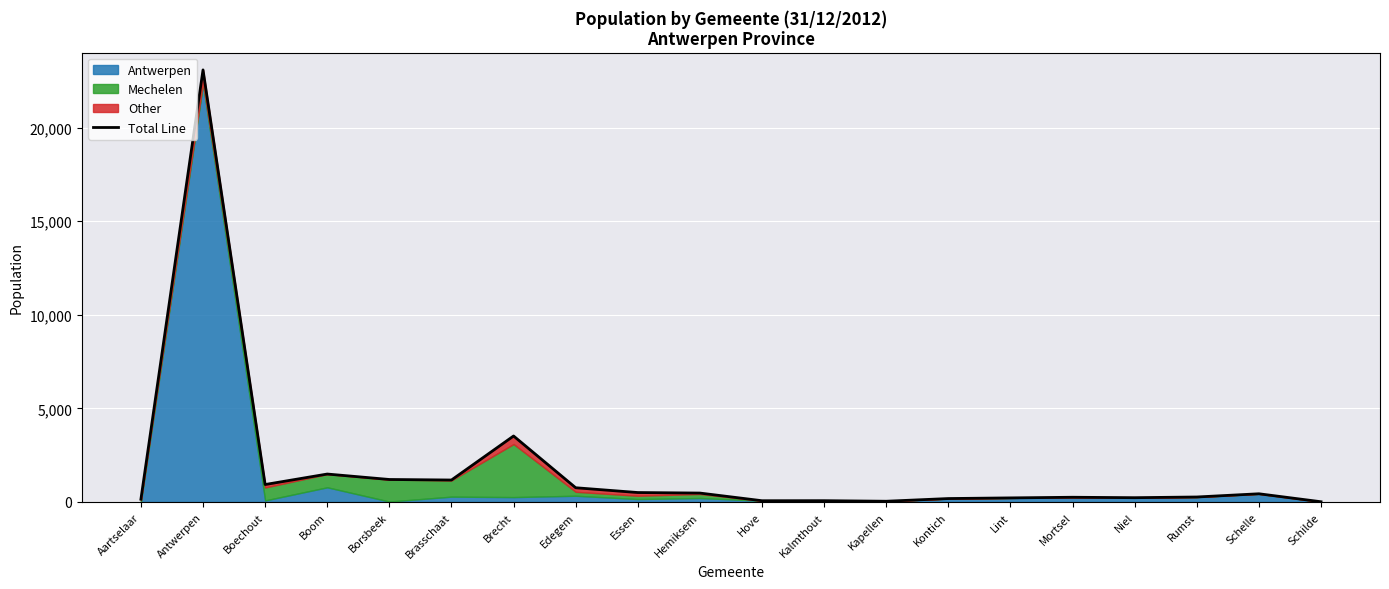

Reading left to right, list all the values displayed in this chart.

Aartselaar=149	Antwerpen=23079	Boechout=933	Boom=1493	Borsbeek=1202	Brasschaat=1174	Brecht=3525	Edegem=761	Essen=505	Hemiksem=477	Hove=68	Kalmthout=70	Kapellen=40	Kontich=184	Lint=219	Mortsel=253	Niel=230	Rumst=267	Schelle=439	Schilde=13